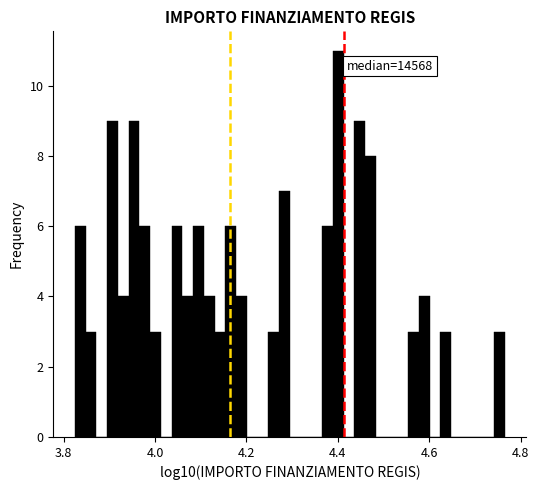

Around what value on the x-axis is the tallest bar? Give the approximate position of its centre, as read against the axis.

4.40